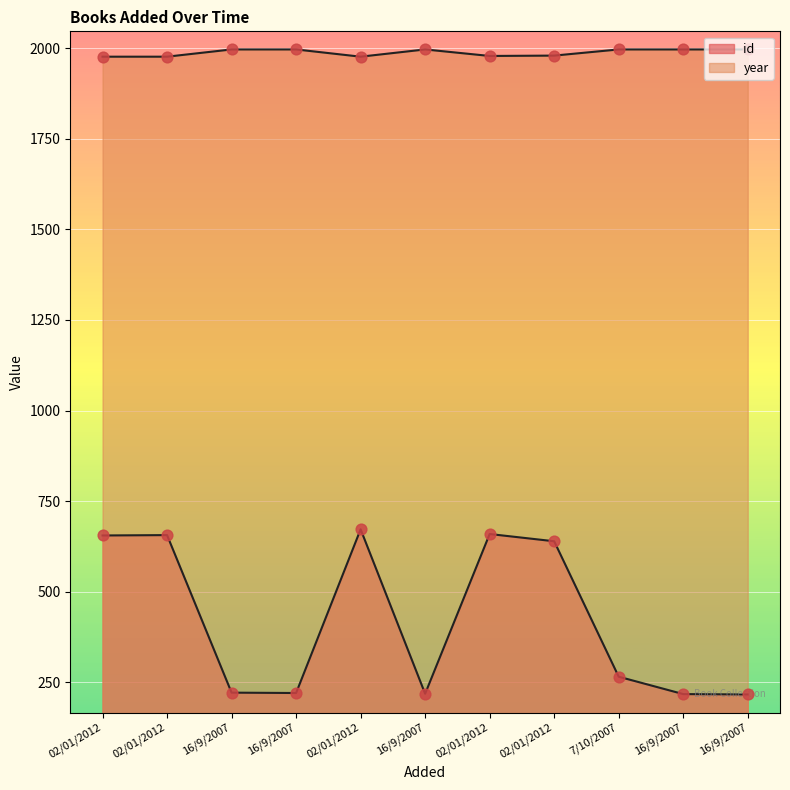

Which series has the largest total across all categories?

year